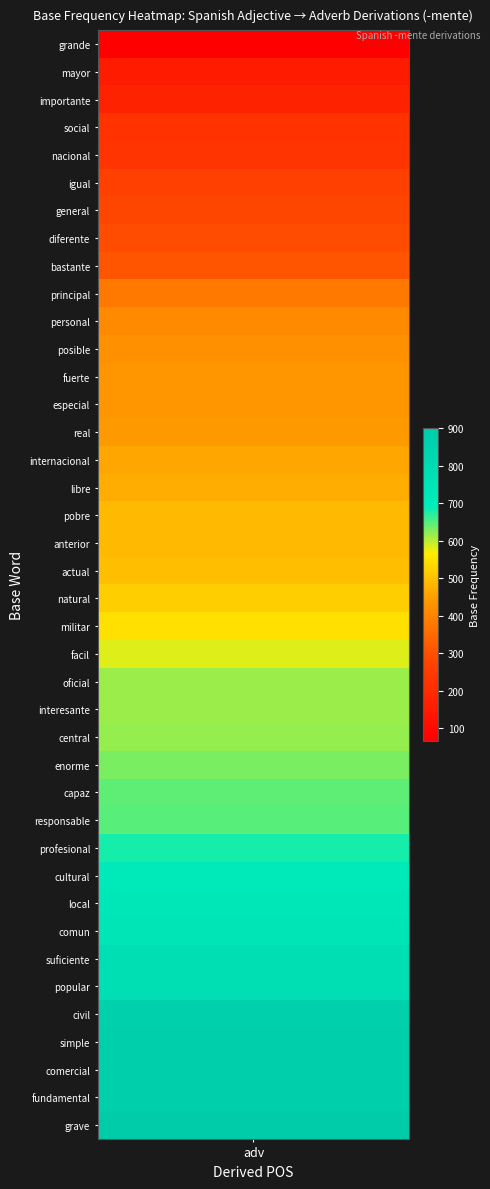

Rank the categories by value from highest to lowest.

39, 38, 37, 36, 35, 34, 33, 32, 31, 30, 29, 28, 27, 26, 25, 24, 23, 22, 21, 20, 19, 18, 17, 16, 15, 14, 13, 12, 11, 10, 9, 8, 7, 6, 5, 4, 3, 2, 1, 0